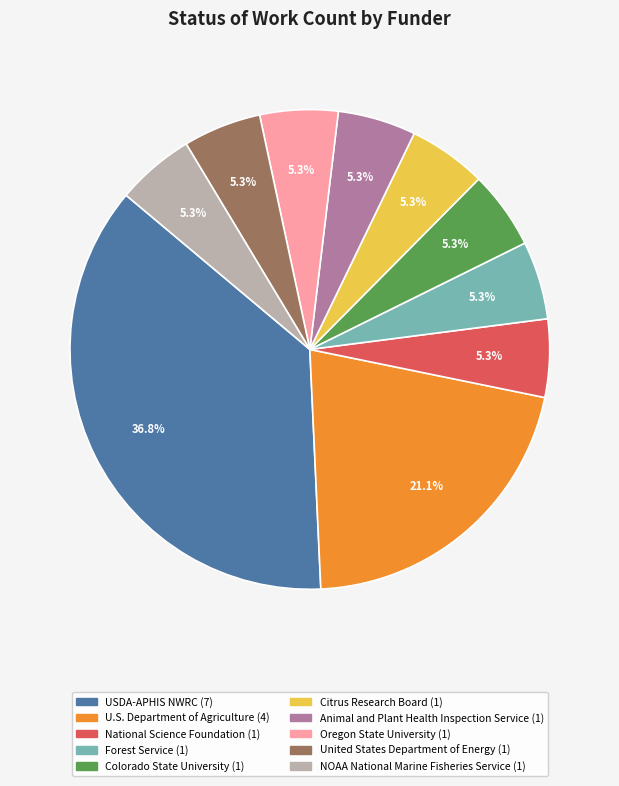

Count the number of slices in the pie.

10